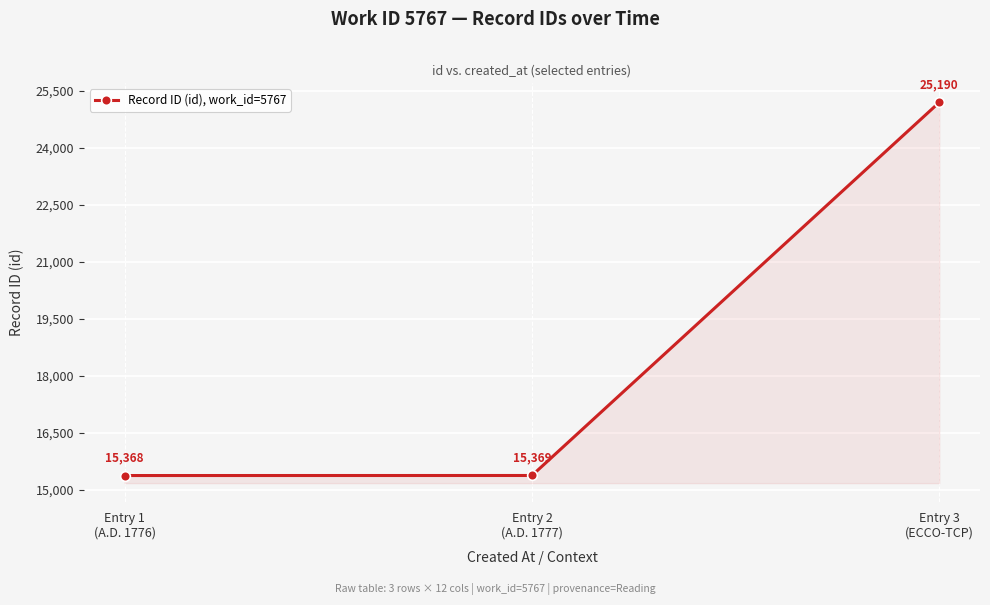

Is it true that the value at Entry 3
(ECCO-TCP) is 25190?

True